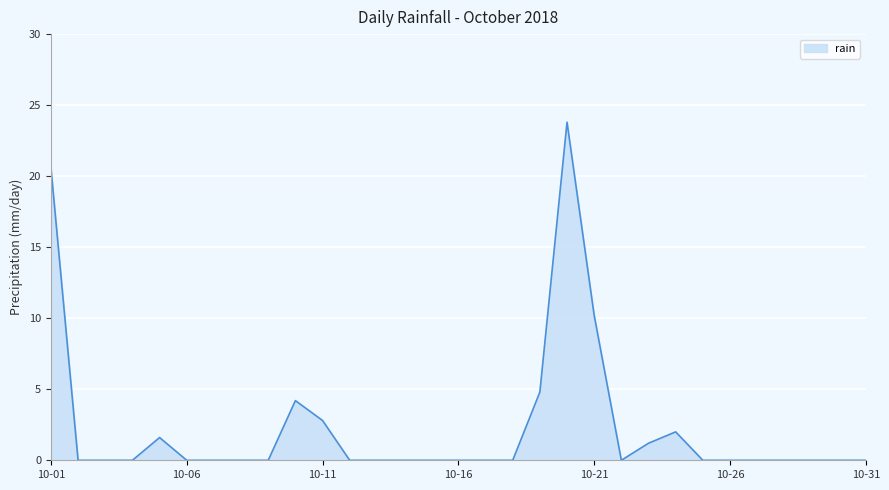

What is the difference between the maximum and minimum values?

23.8